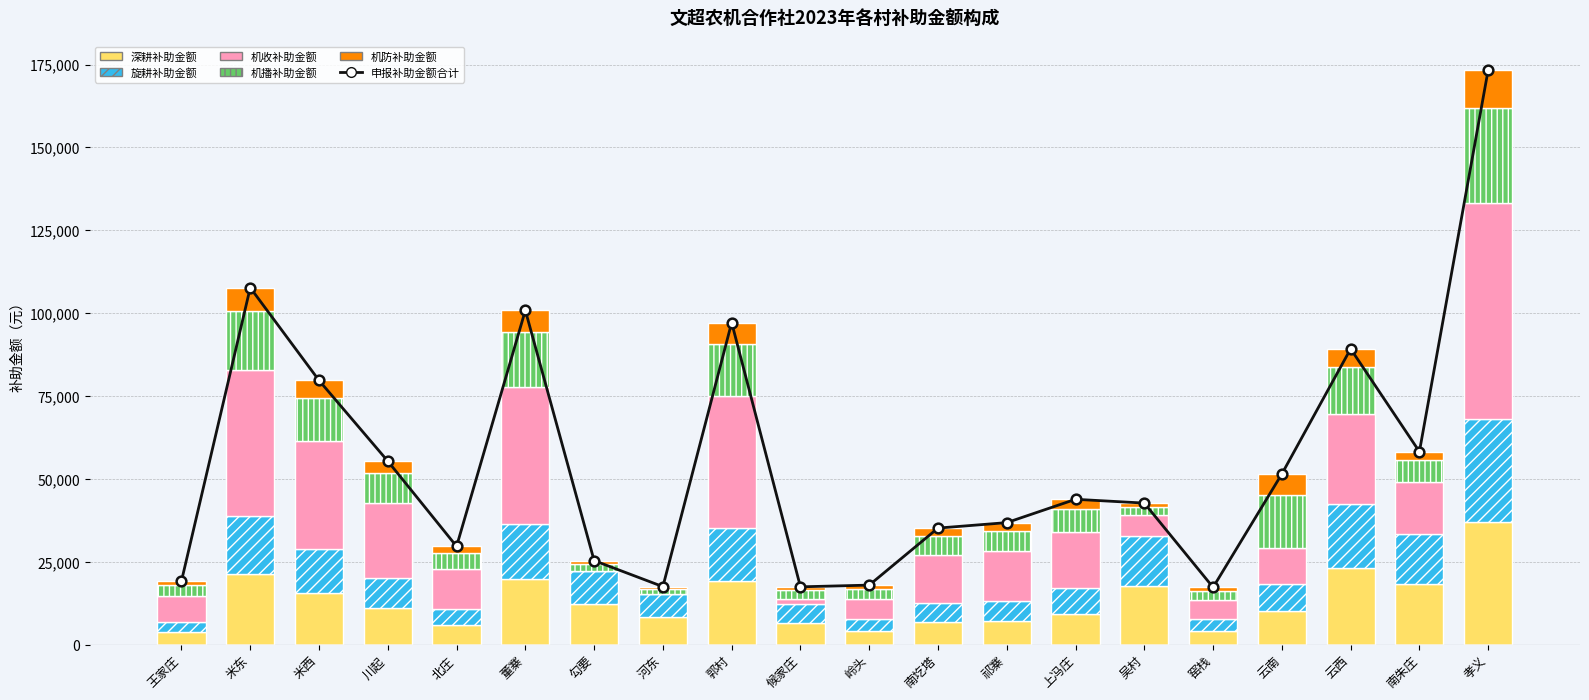

At which category does the chart reach its peak across all series?

孝义